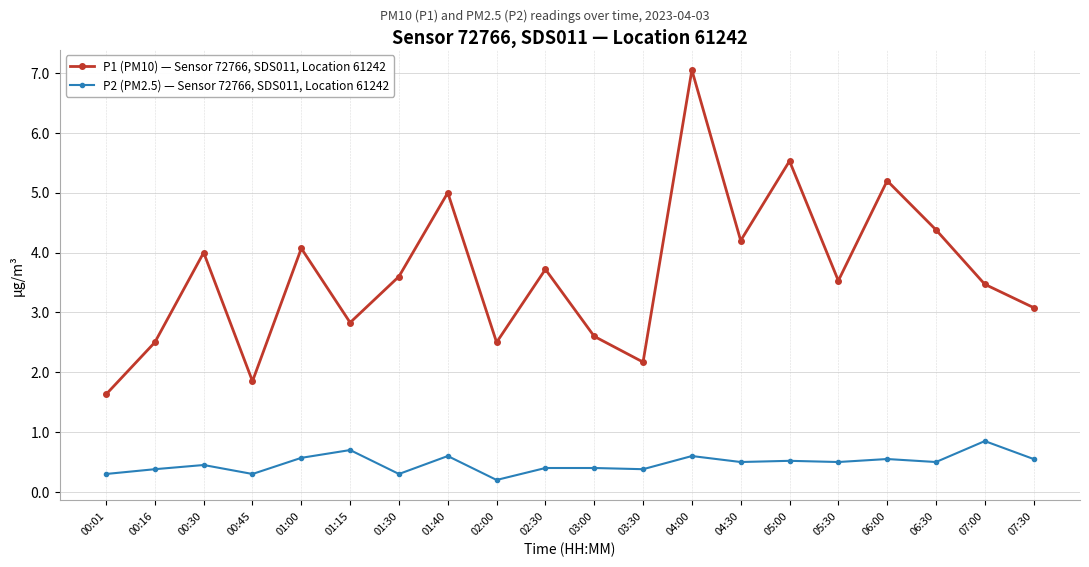

The P1 (PM10) — Sensor 72766, SDS011, Location 61242 series shows 2.7 at 01:40. True or false?

False